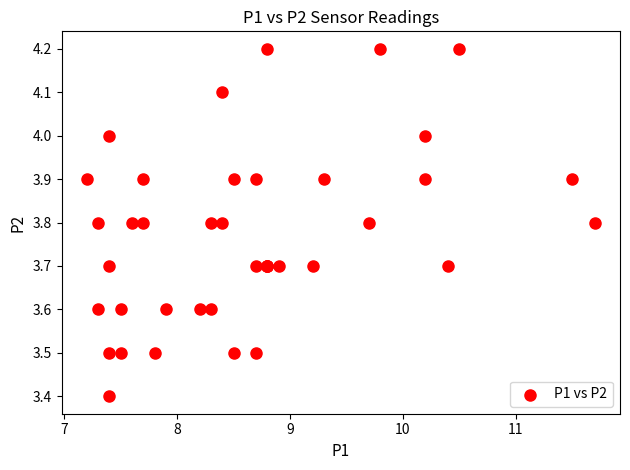

What Y value in the scatter plot is closest to 3?

3.4